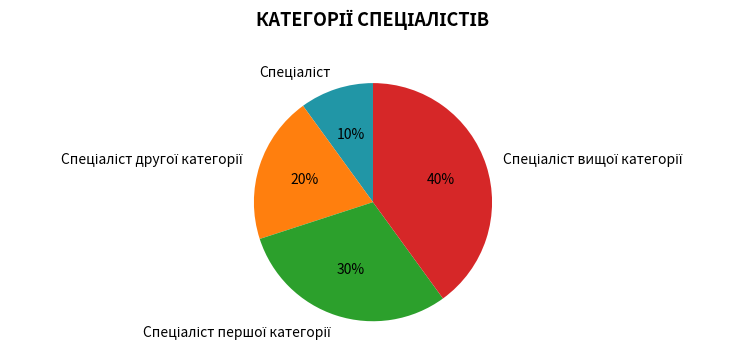

Does any single category account for the majority?

No